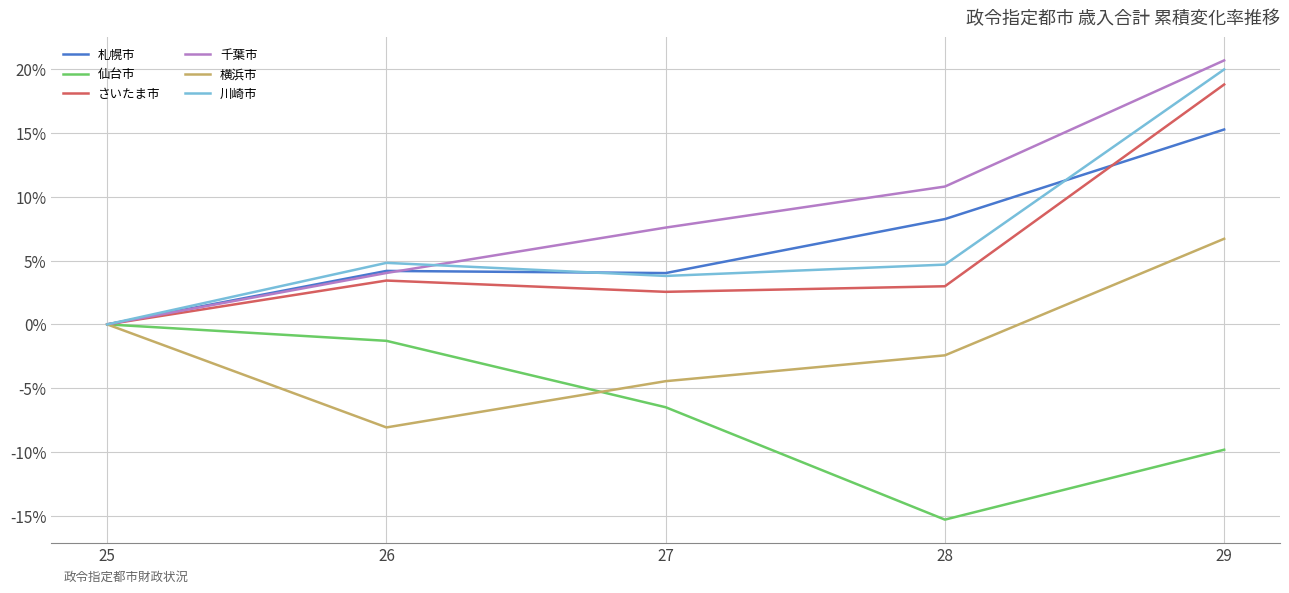

Is the value of 千葉市 at 26 greater than the value of 川崎市 at 26?

No